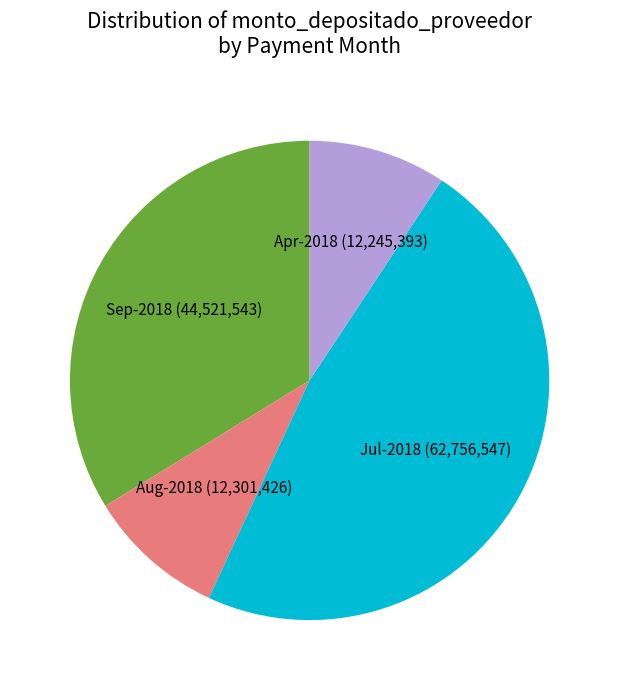

Combined, do Apr-2018 (12,245,393) and Aug-2018 (12,301,426) account for over 50%?

No